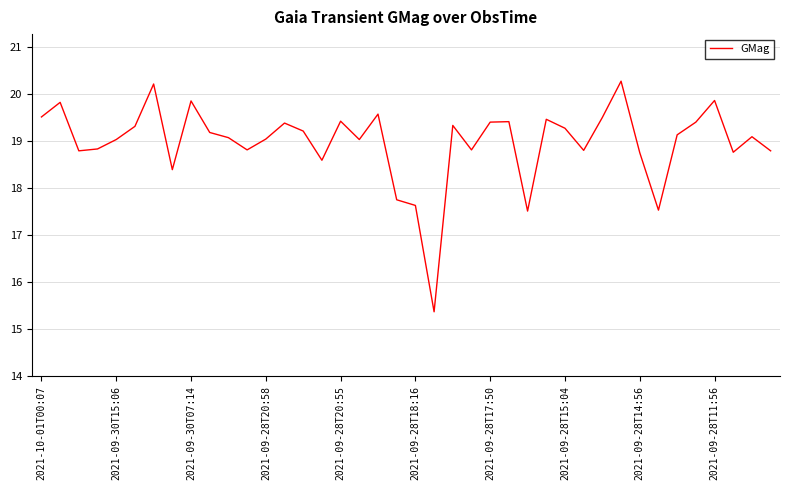

What is the difference between the maximum and minimum values?

4.9